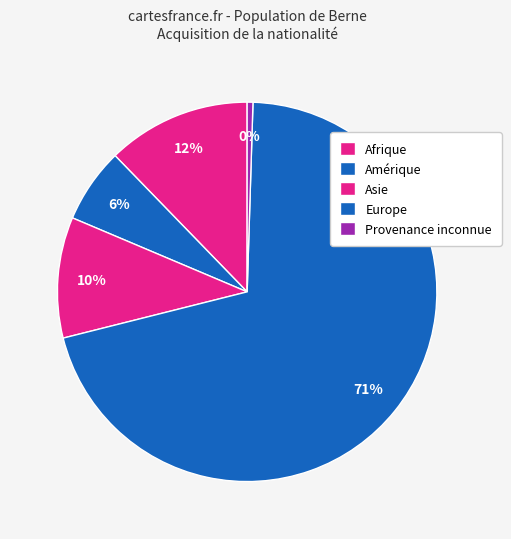

To the nearest percent, what is the combined percentage of Asie and Europe?

81%